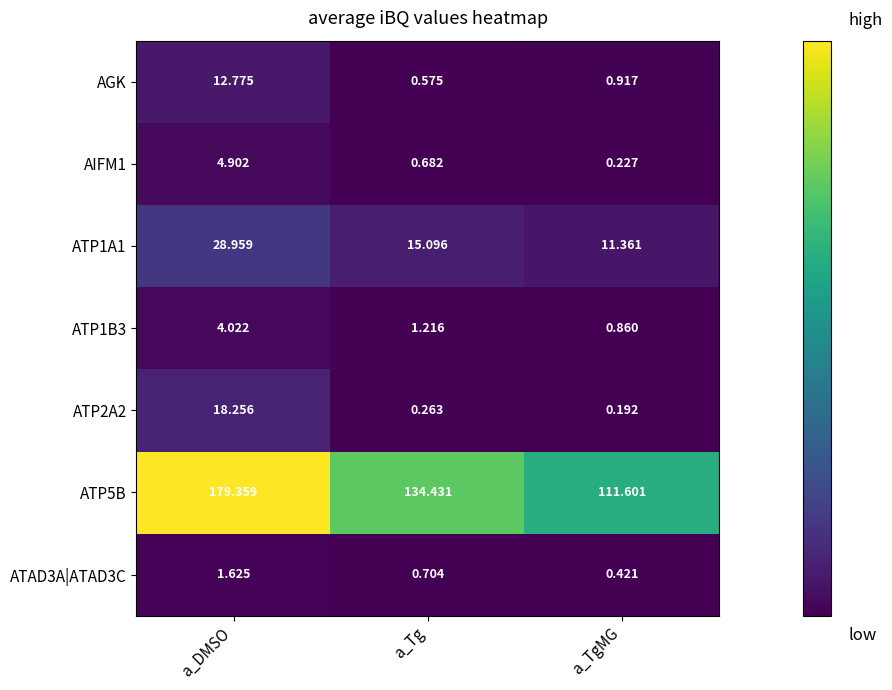

At which category does the chart reach its minimum across all series?

a_TgMG